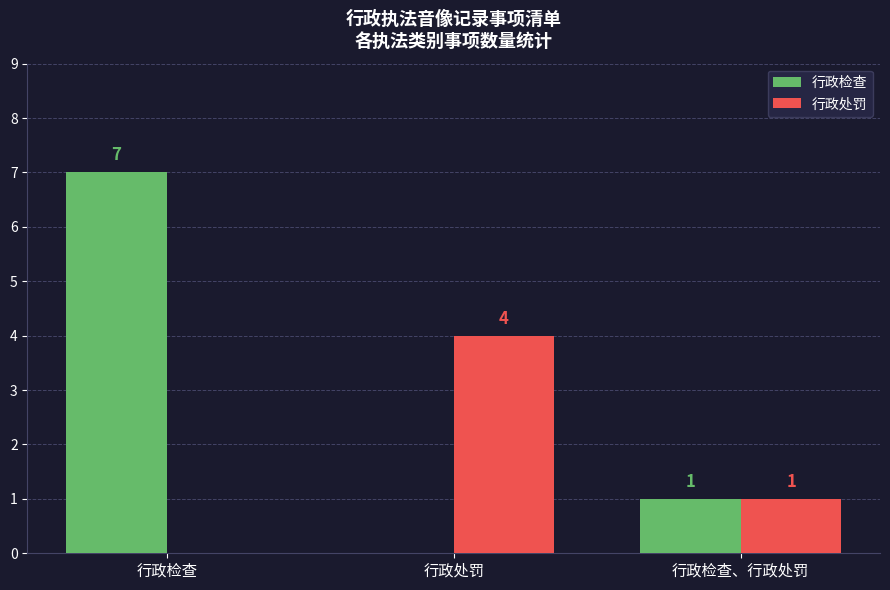

Where does the 行政处罚 series first go above 1?

行政处罚